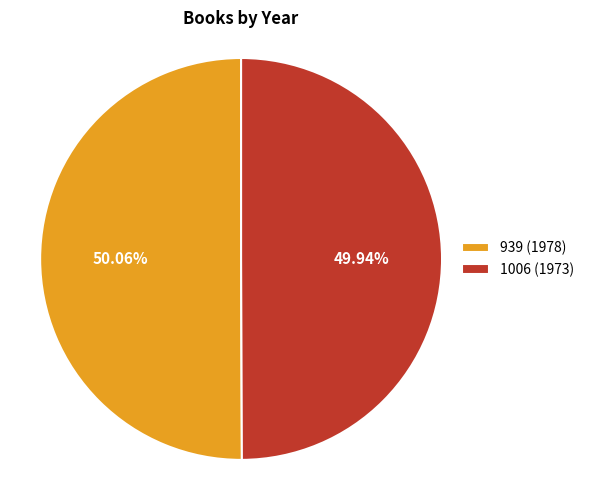

What is the ratio of the value at 939 (1978) to the value at 1006 (1973)?

1.0